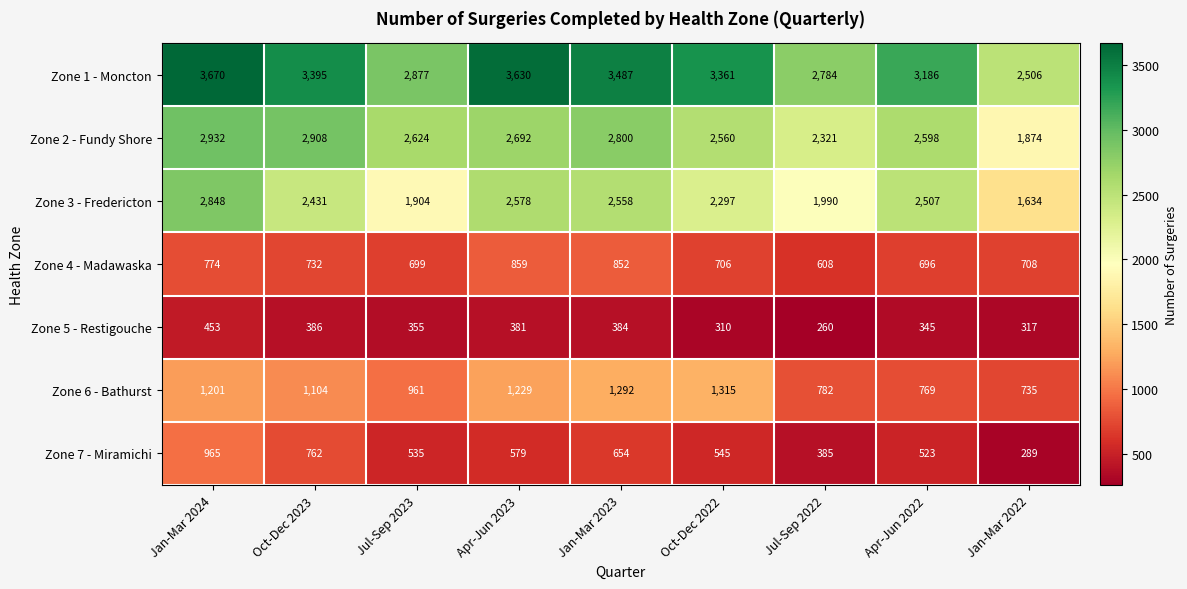

What is the approximate value of Zone 3 - Fredericton at Apr-Jun 2022?

2507